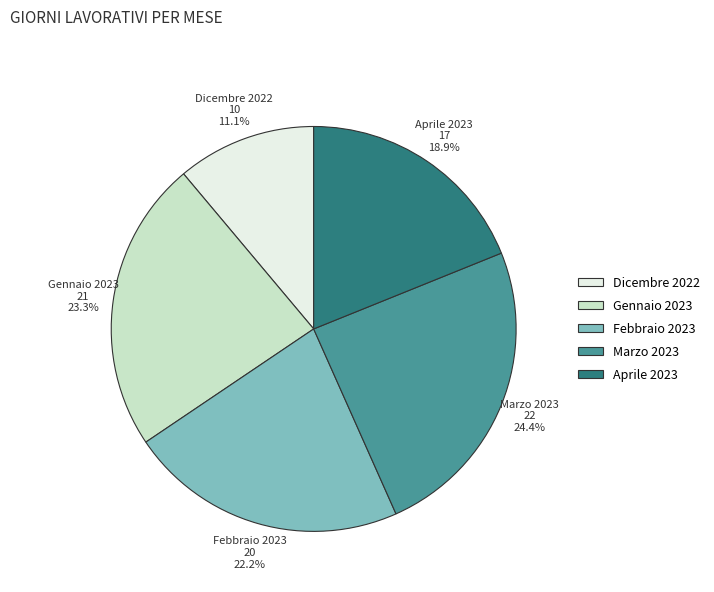

To the nearest percent, what is the average slice percentage?

20%